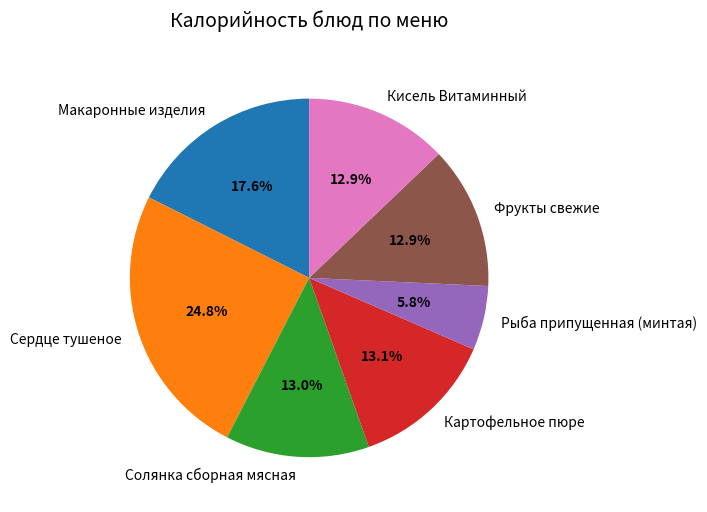

Is there a majority slice in this chart?

No